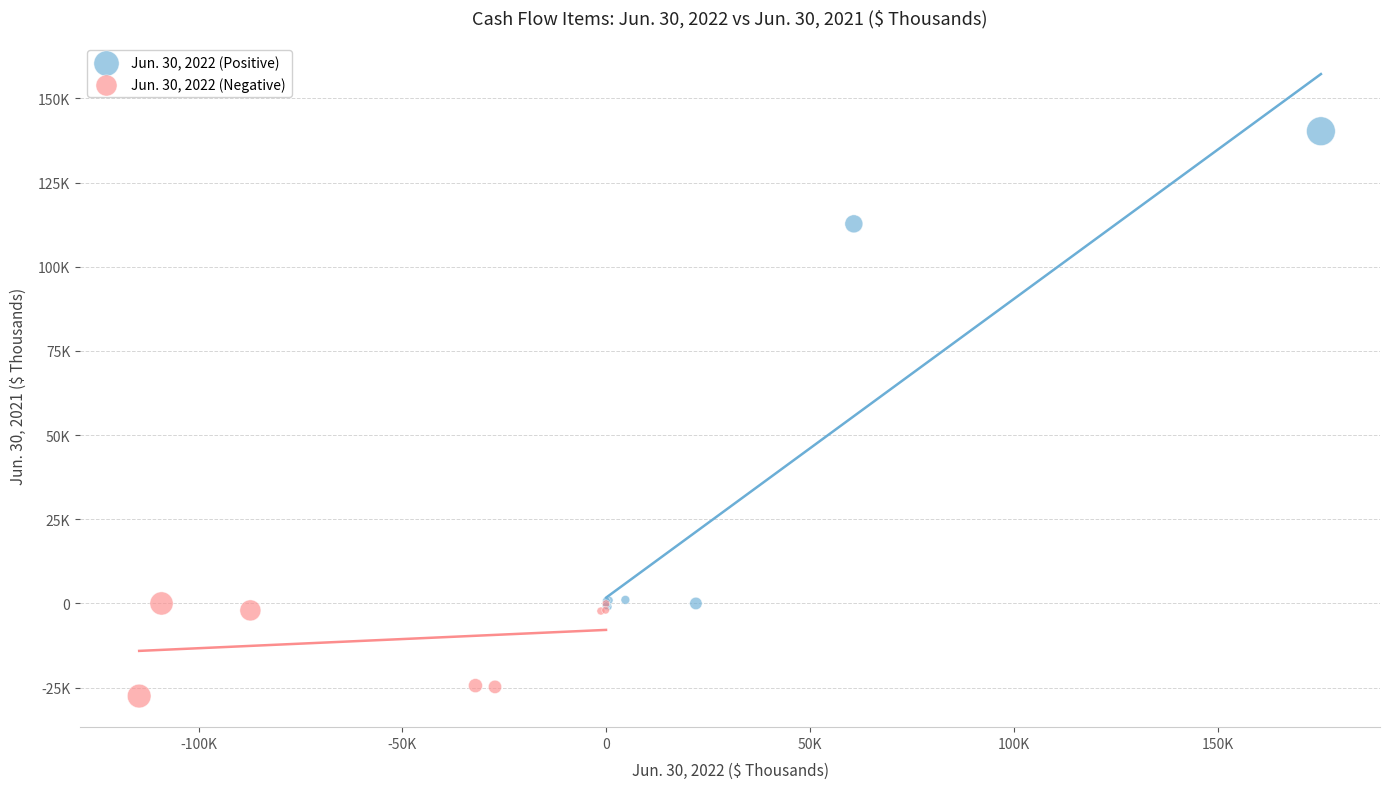

Which series reaches the minimum Y coordinate?

Jun. 30, 2022 (Negative)